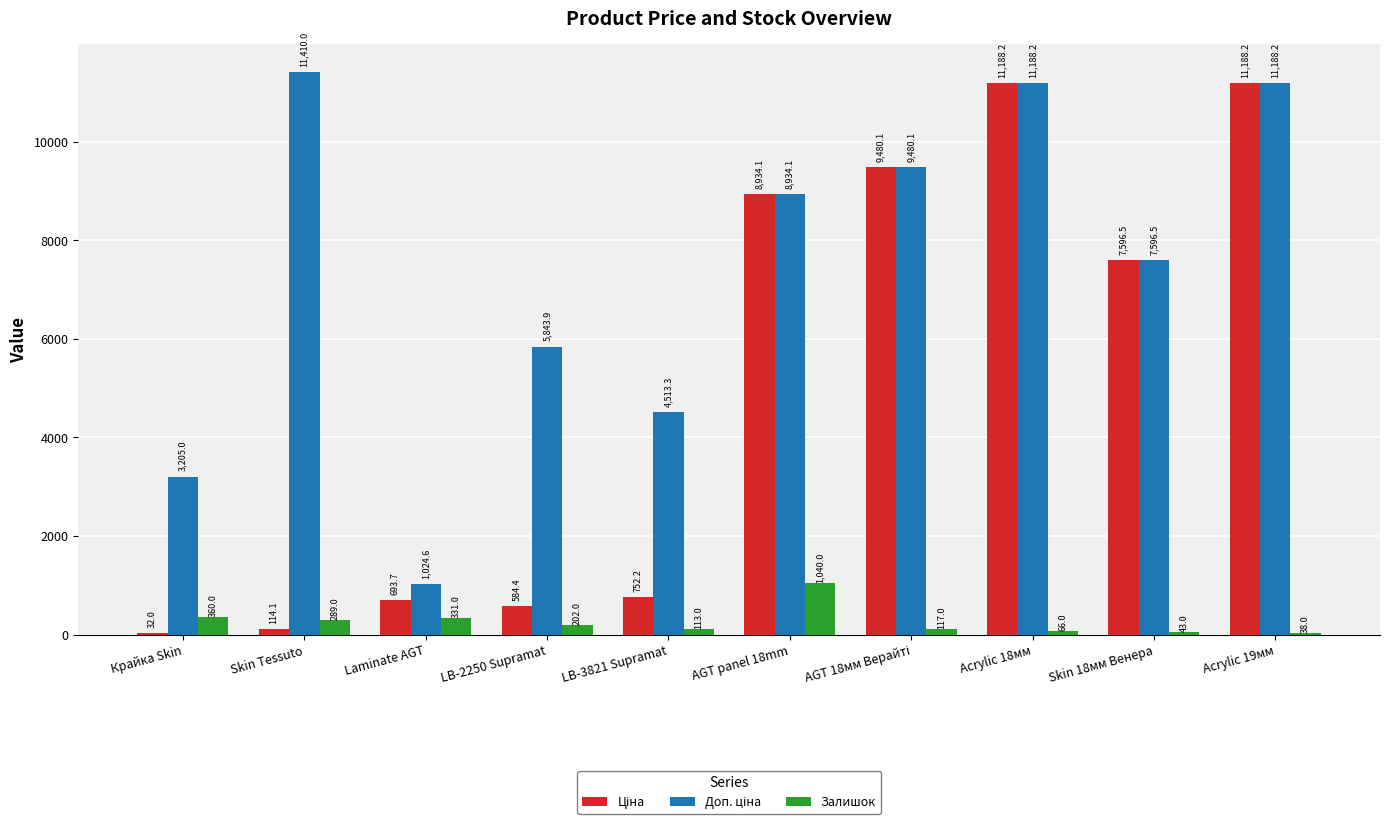

Which category has the highest value across all series?

Skin Tessuto